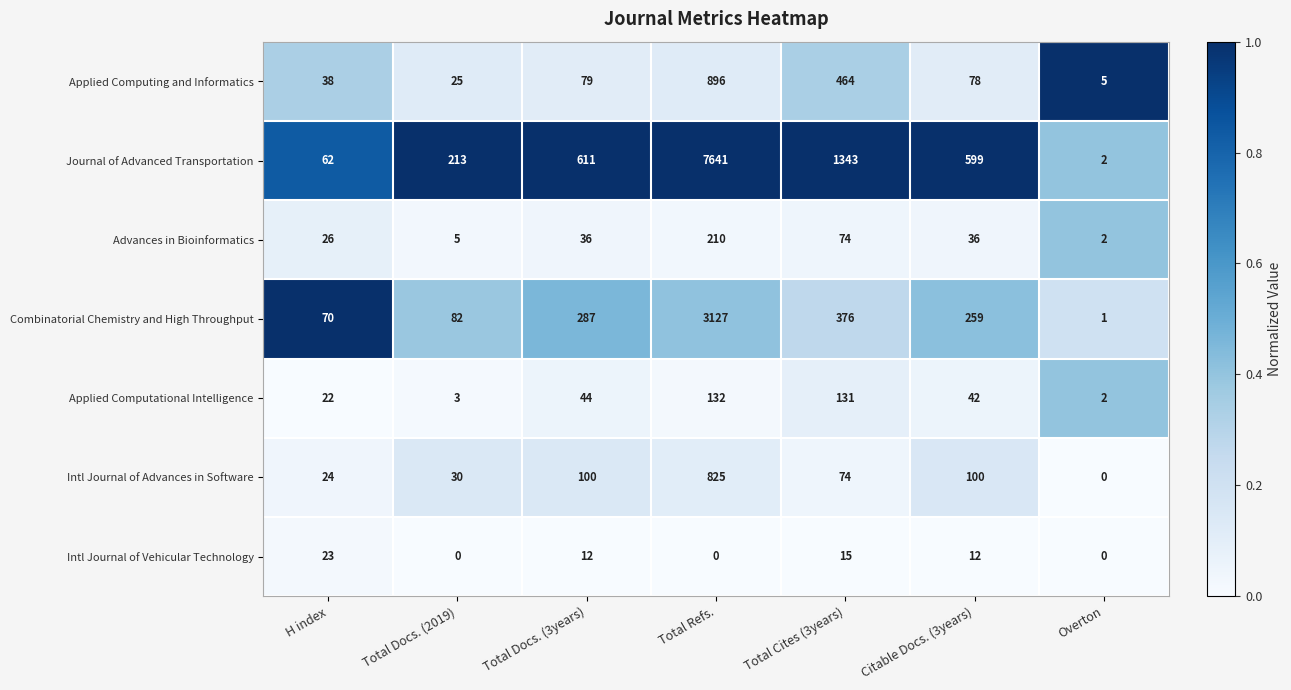

What is the total value across all series at Total Refs.?

12831